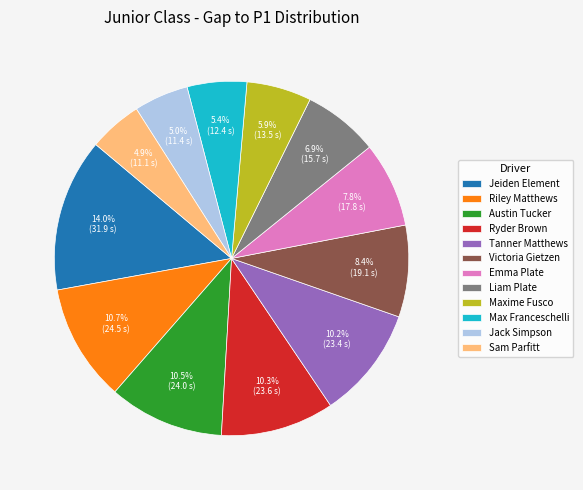

Does Liam Plate represent more than half of the total?

No